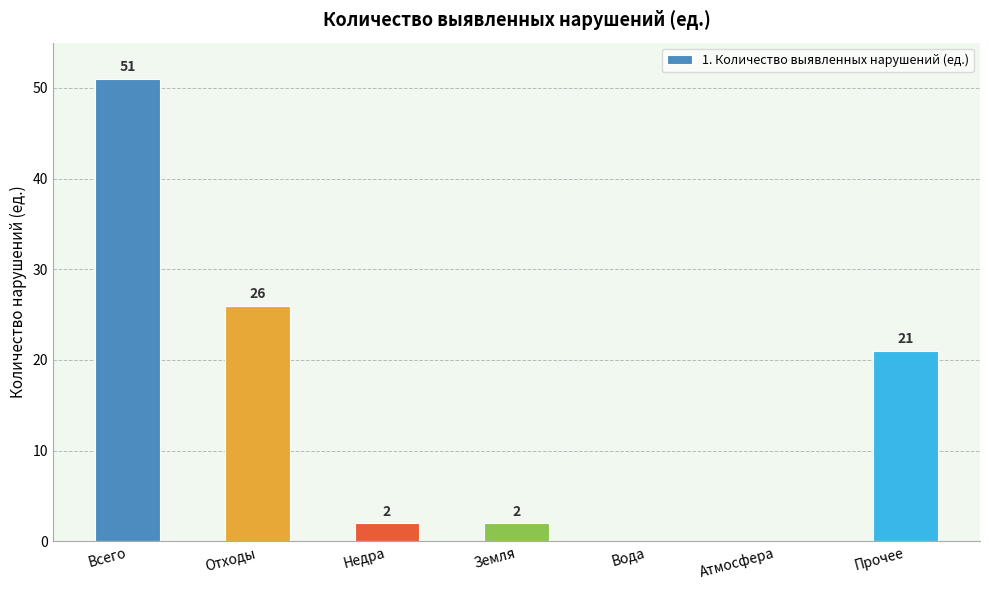

Where is the data nearest to the value 25?

Отходы